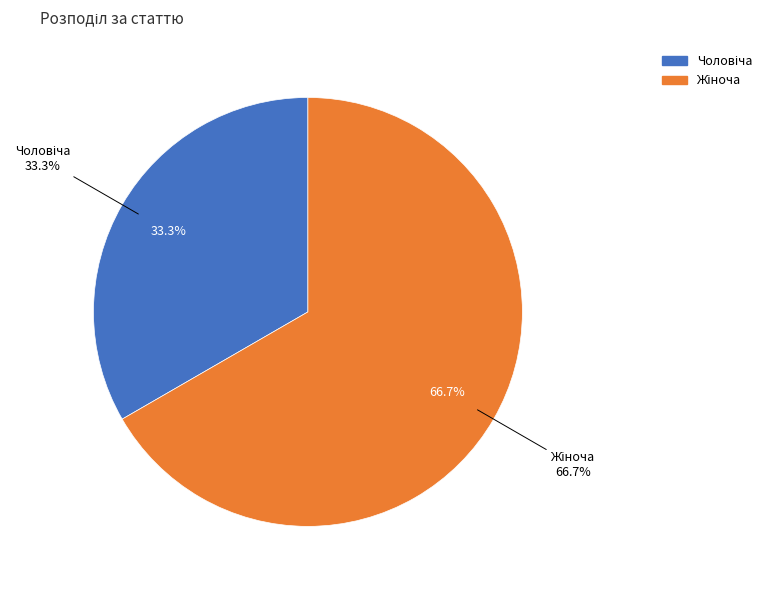

What percentage is NOT represented by Жіноча?

33.3%